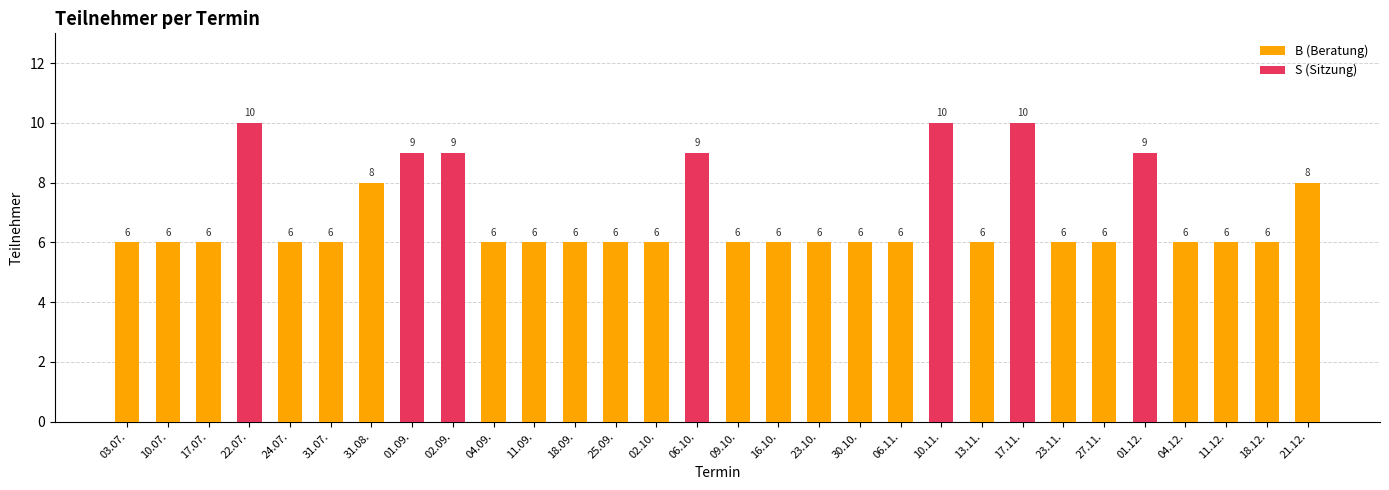

At how many categories does at least one series exceed 3?

30